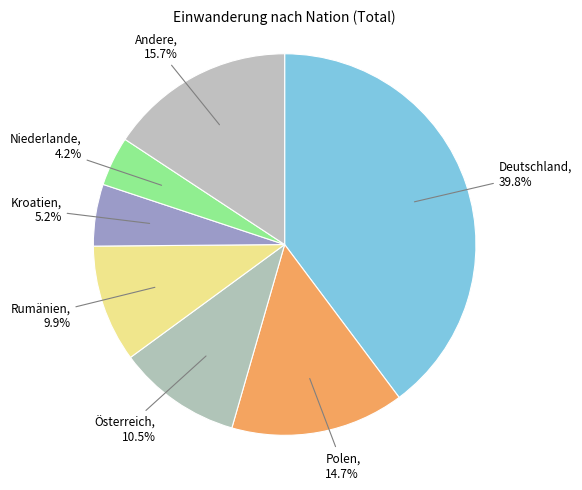

How many slices are in this pie chart?

7